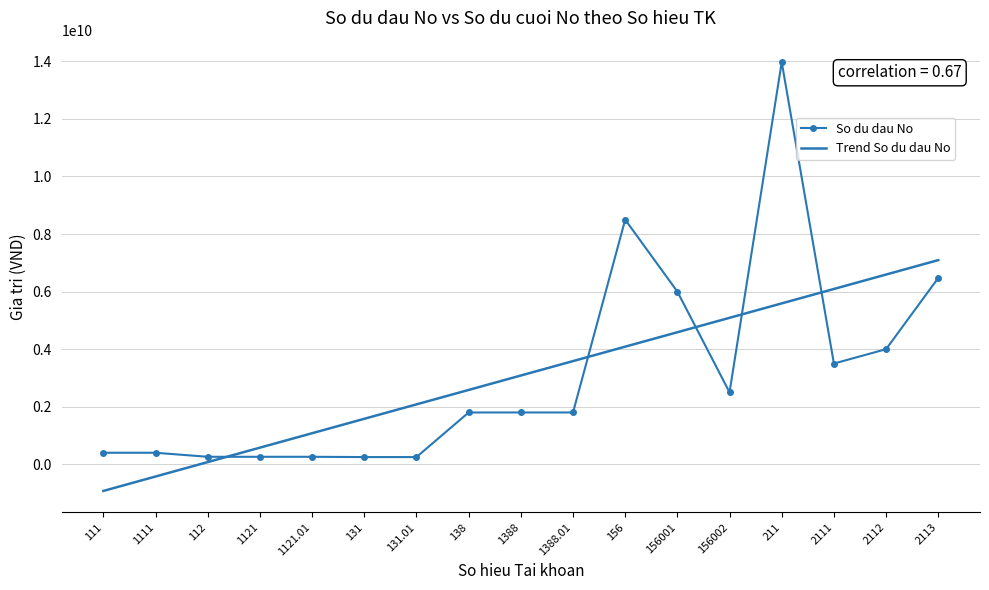

What is the difference between the maximum and minimum values in the Trend So du dau No series?

8020588235.3